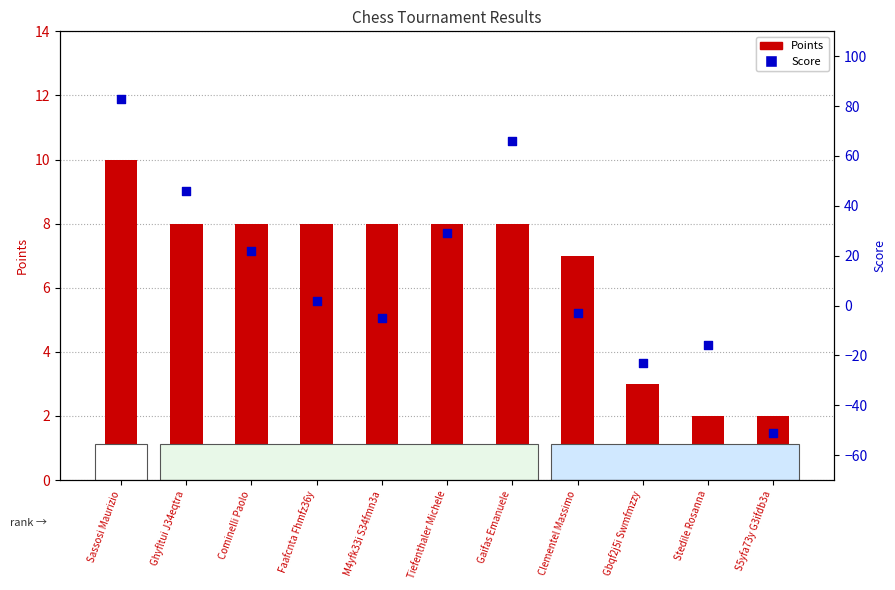

Which series contains the lowest Y value?

Score (secondary)